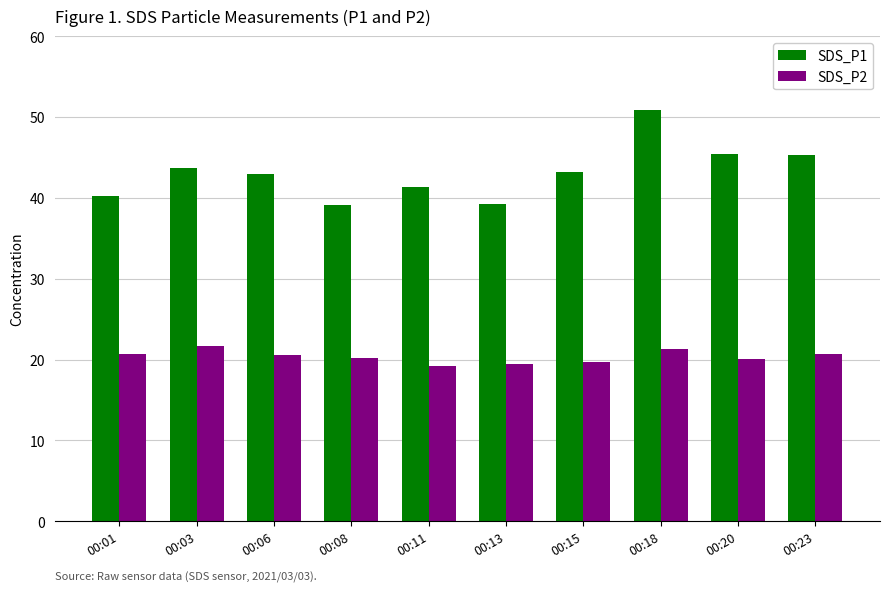

What is the highest value of the SDS_P2 series?

21.6